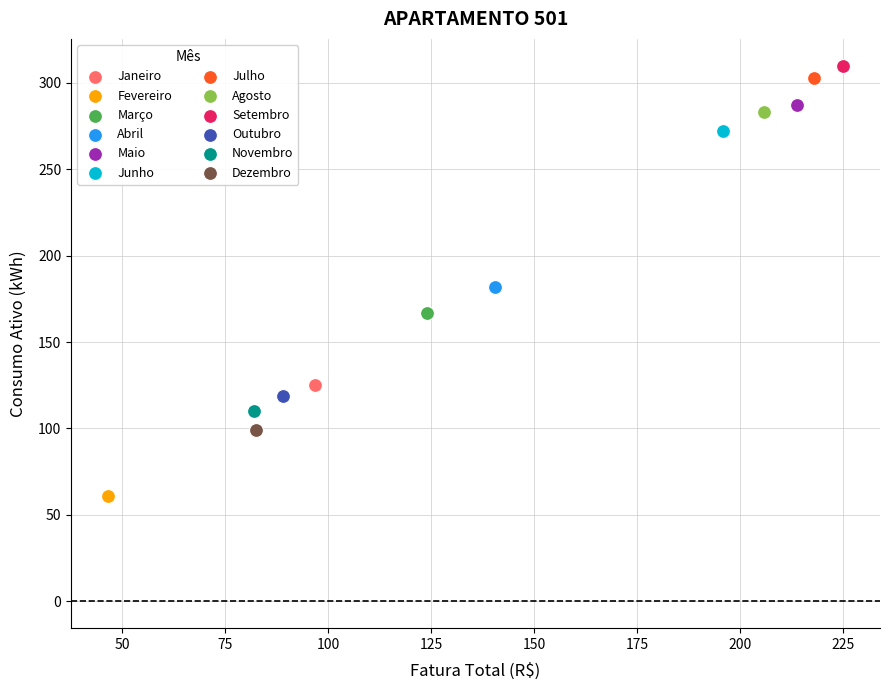

Which series contains the lowest Y value?

Fevereiro